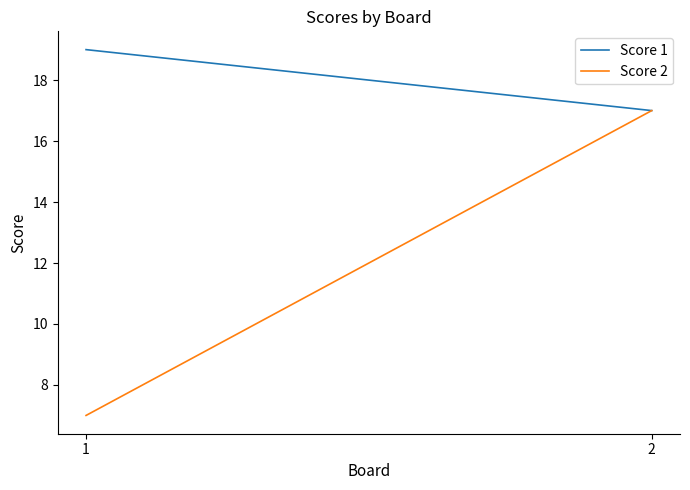

Is the value of Score 1 at 1 greater than the value of Score 2 at 1?

Yes